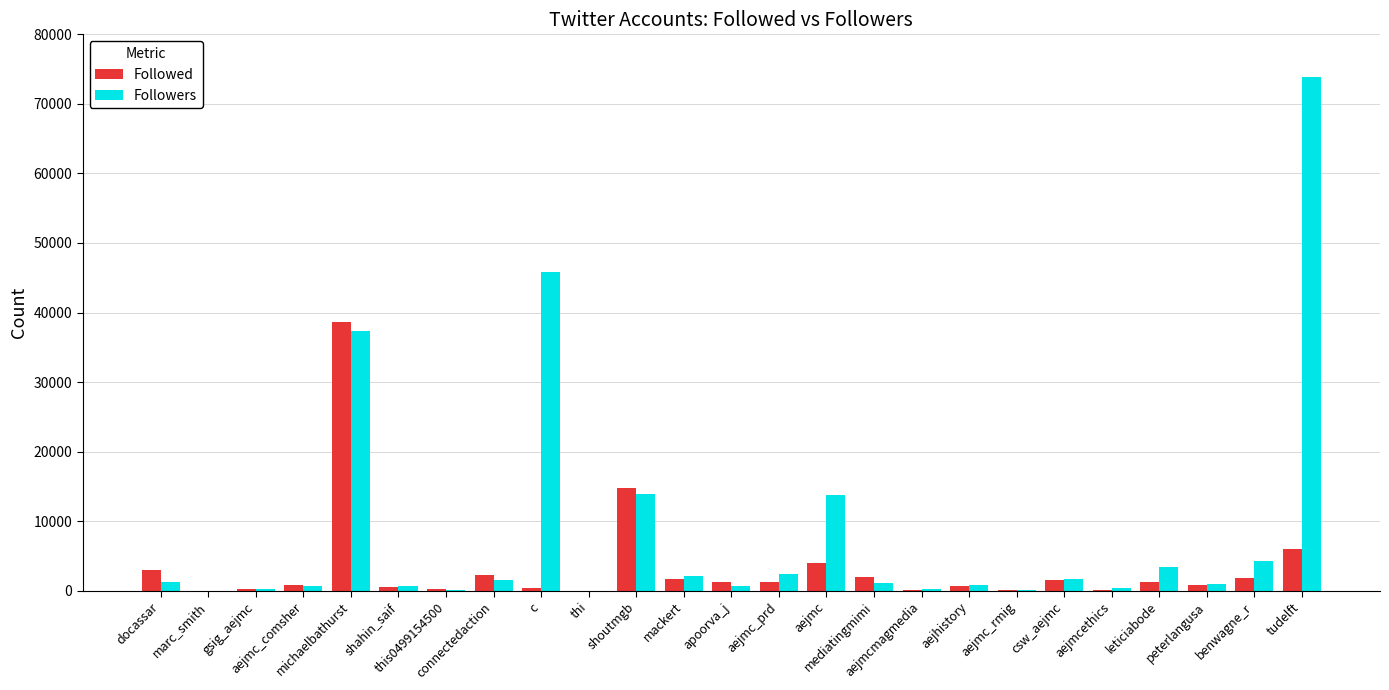

What is the highest value of the Followers series?

73816